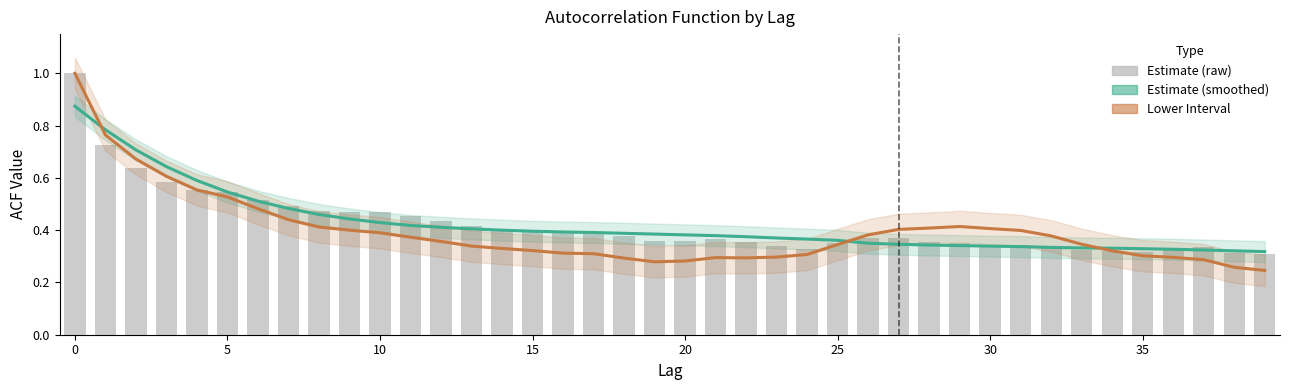

Count the acf_shown values in the range 0 to 1.

40